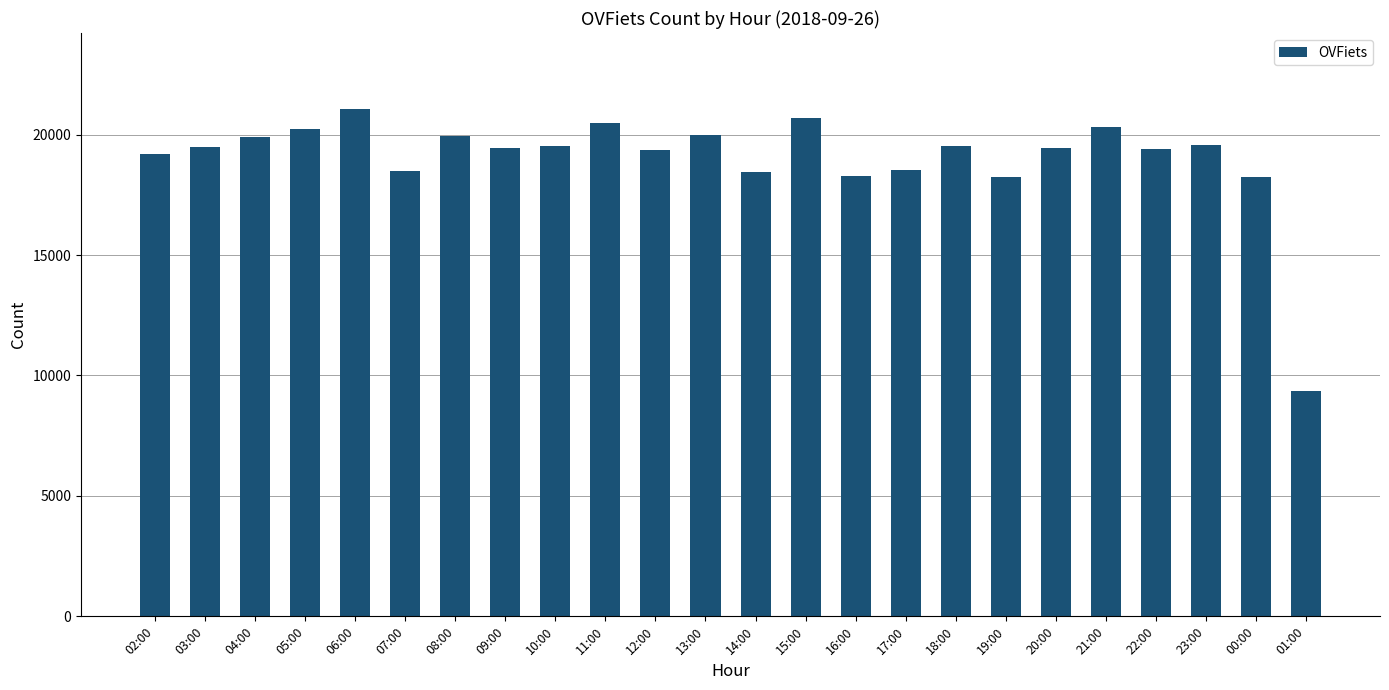

Count the number of categories in the chart.

24